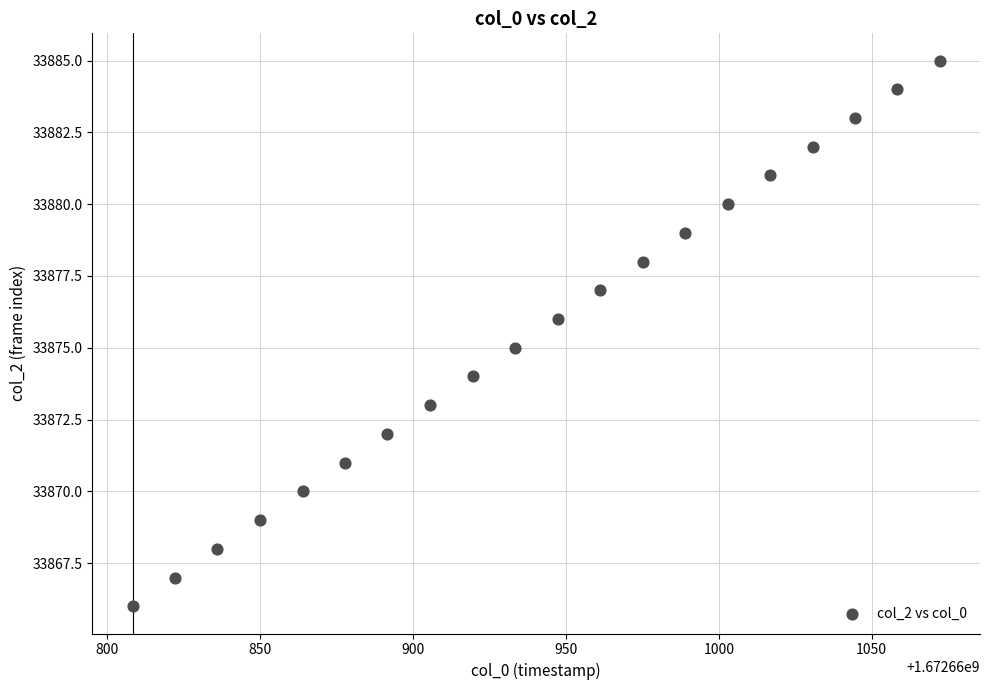

What is the range of Y values (max minus min)?

19